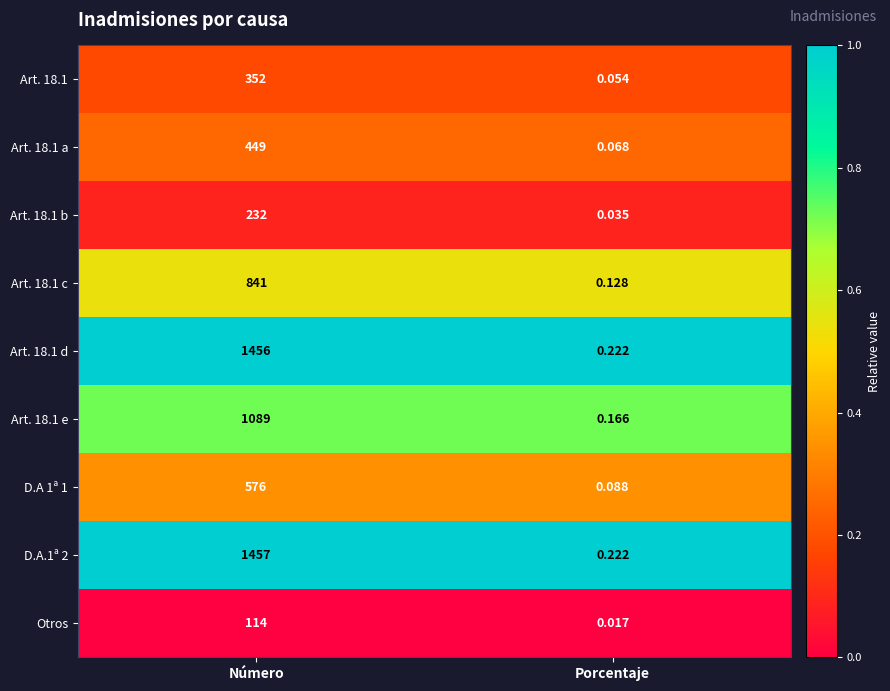

Rank the categories by Art. 18.1 d value from lowest to highest.

Porcentaje, Número